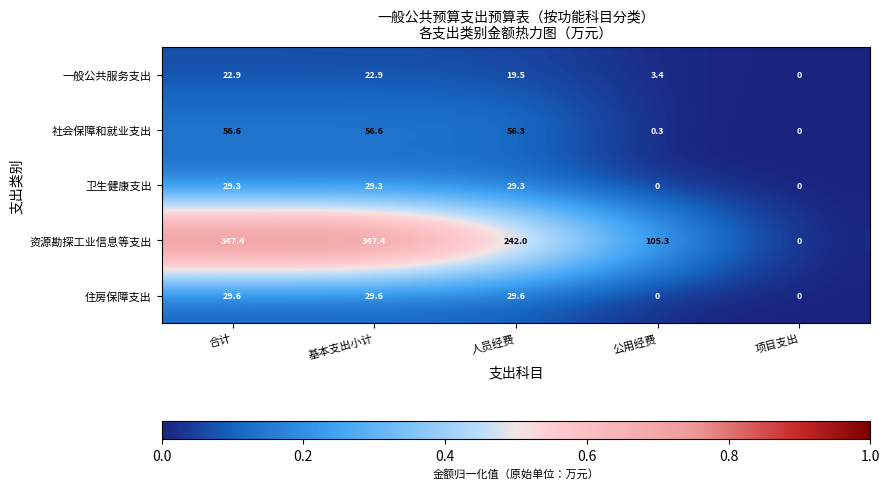

What is the sum of all 资源勘探工业信息等支出 values?

1042.1